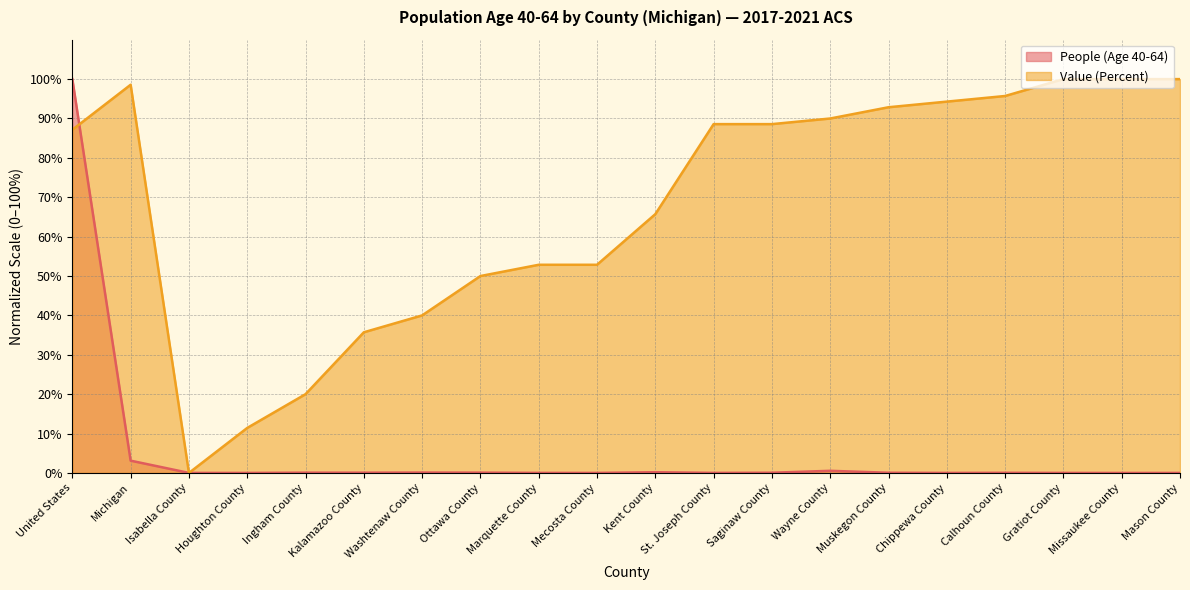

What is the label of the 1st point from the right?

Mason County